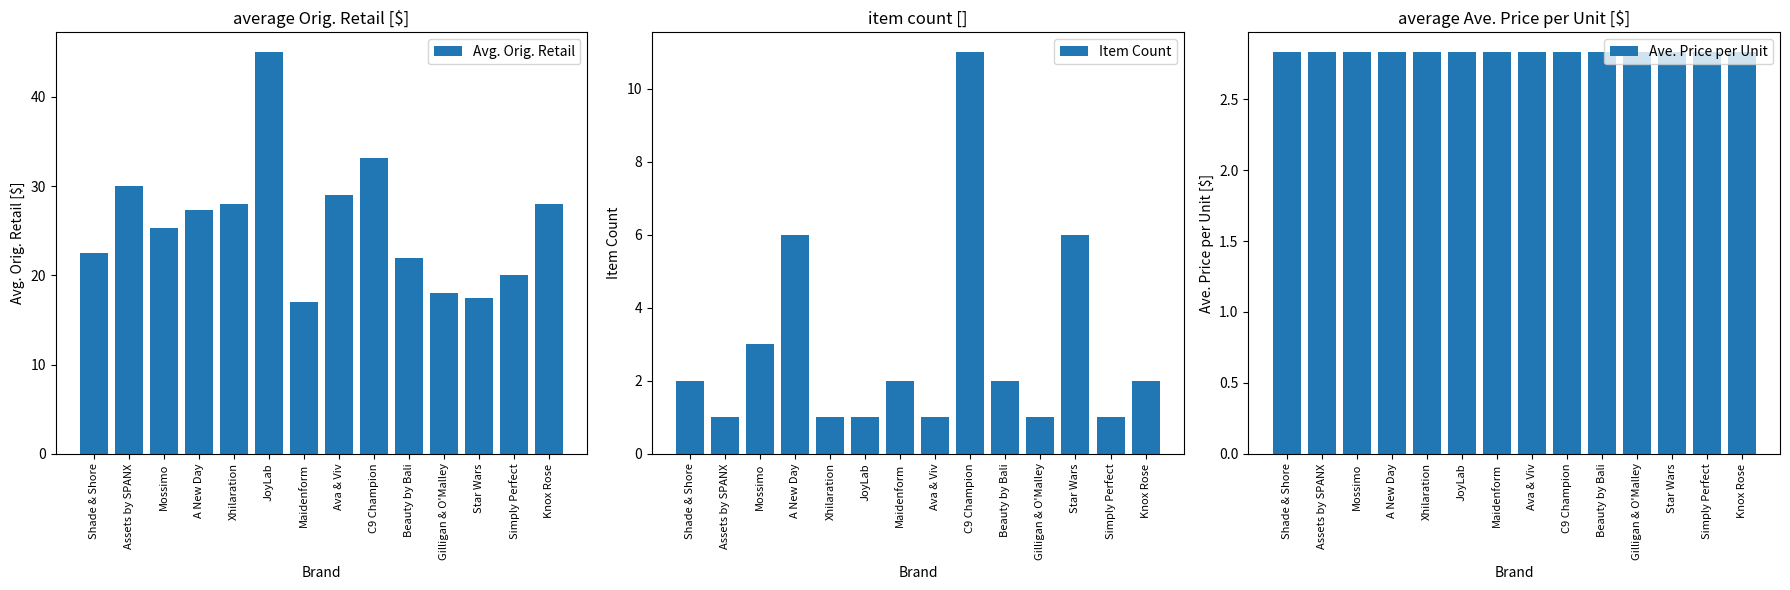

How many groups of bars are there?

14